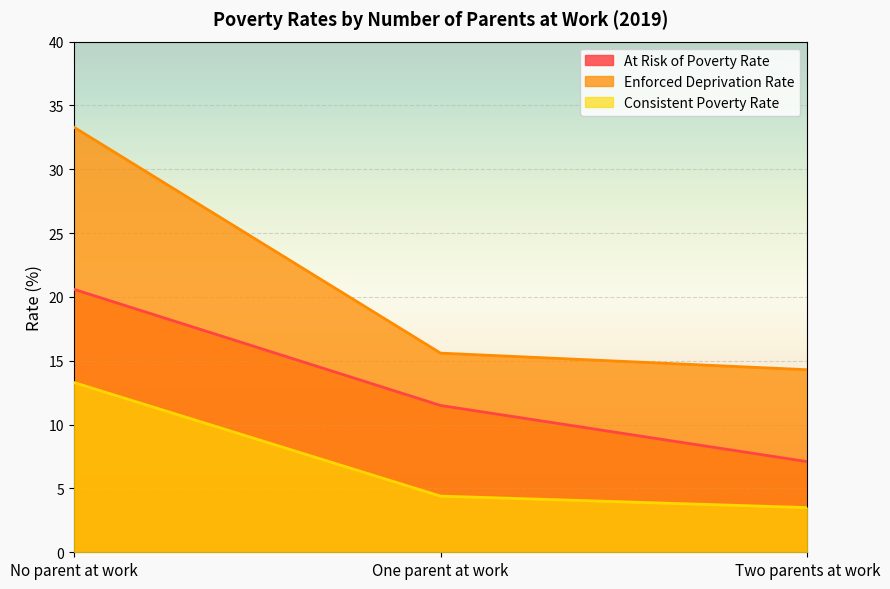

At which label does At Risk of Poverty Rate reach its minimum?

Two parents at work